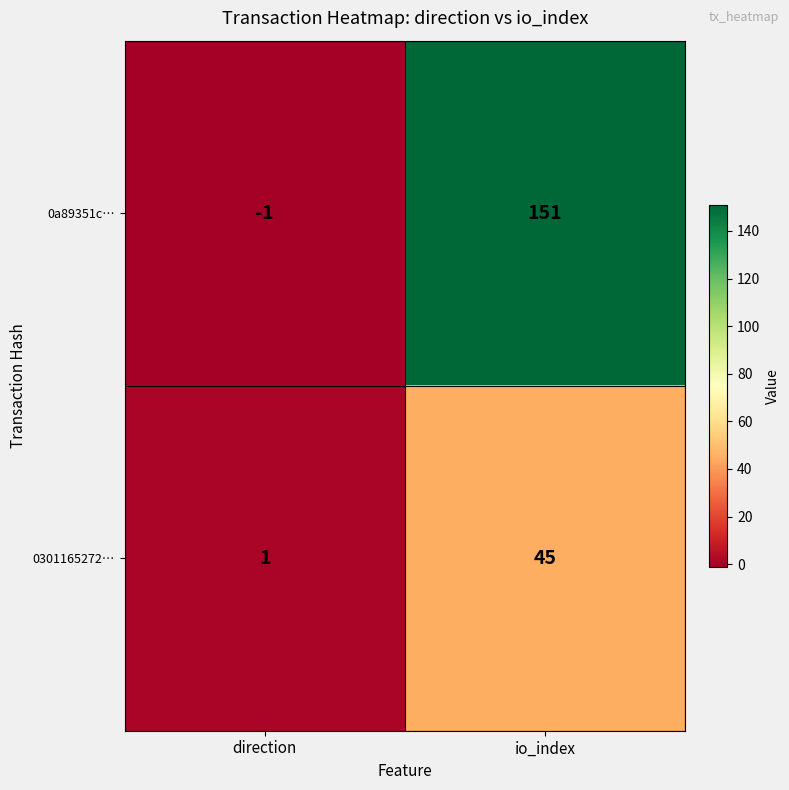

Which series has the largest range (max minus min)?

0a89351c…